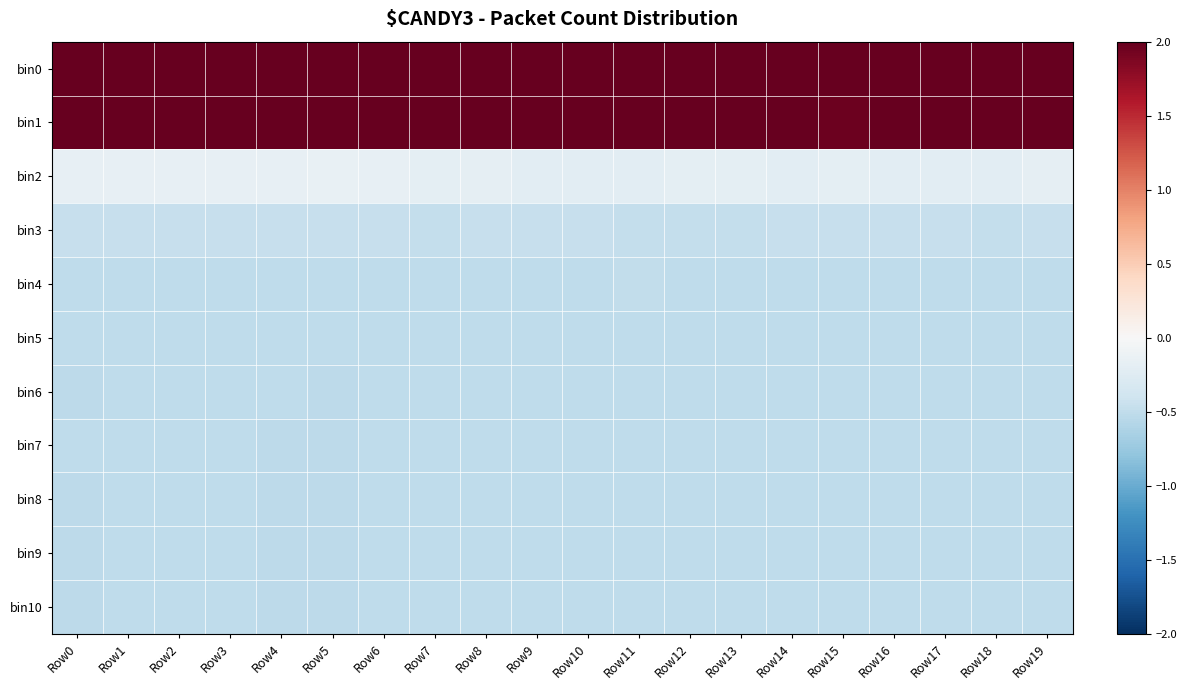

Which has a higher value, Row18 or Row1?

Row18